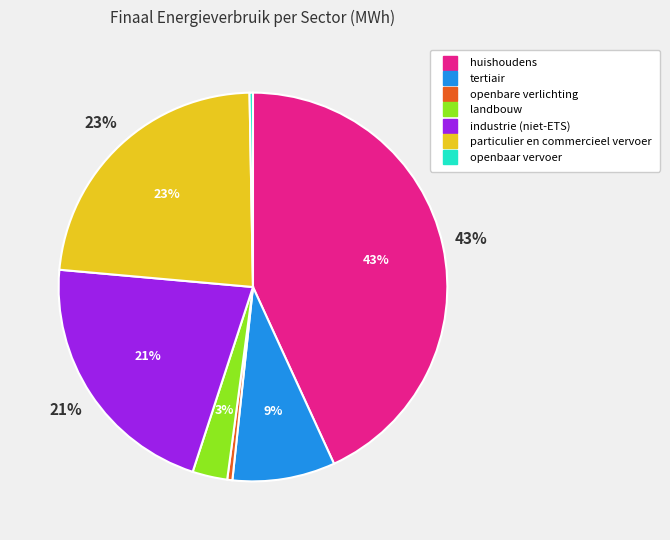

Which category has the smallest portion of the pie?

openbaar vervoer